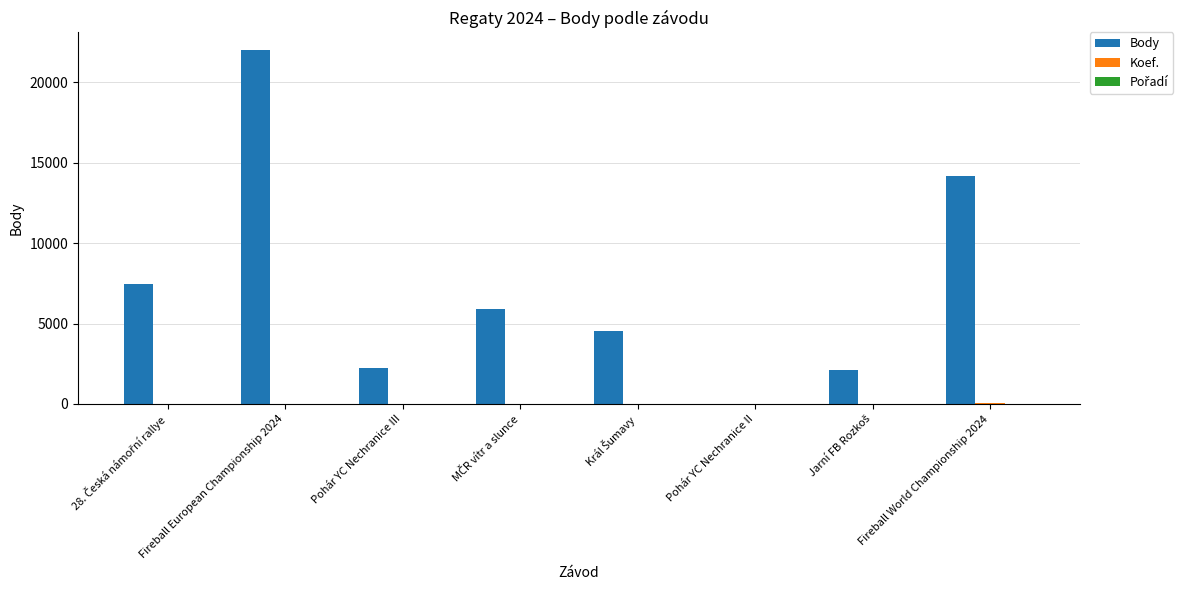

At which label is Body closest to 11003?

Fireball World Championship 2024